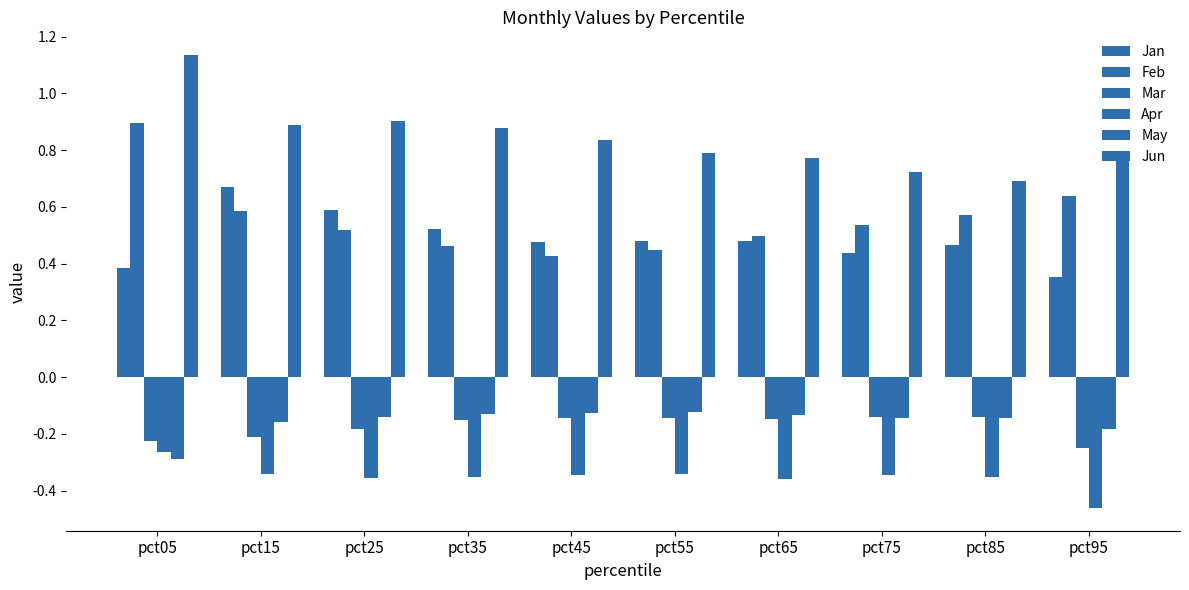

How many bars are there in total?

60